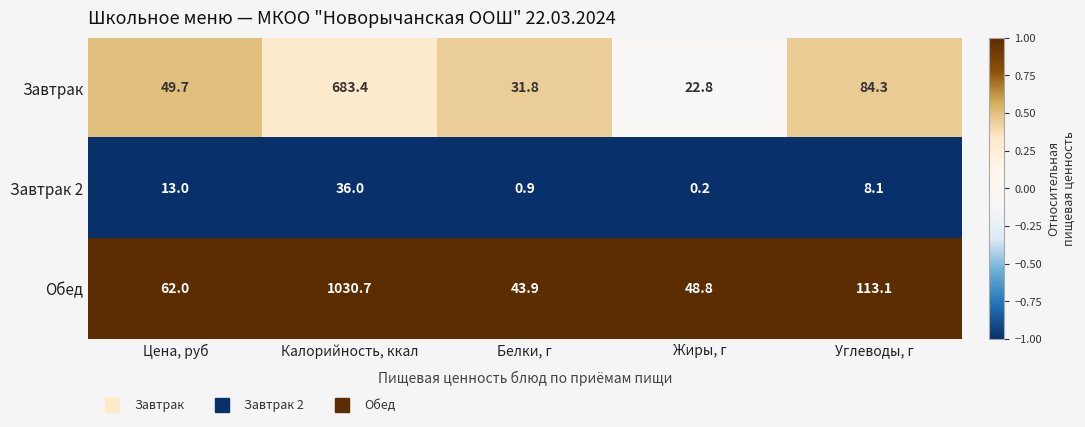

Reading left to right, extract all data points from this chart.

Завтрак: 49.7	683.4	31.8	22.8	84.3
Завтрак 2: 13.0	36.0	0.9	0.2	8.1
Обед: 62.0	1030.7	43.9	48.8	113.1